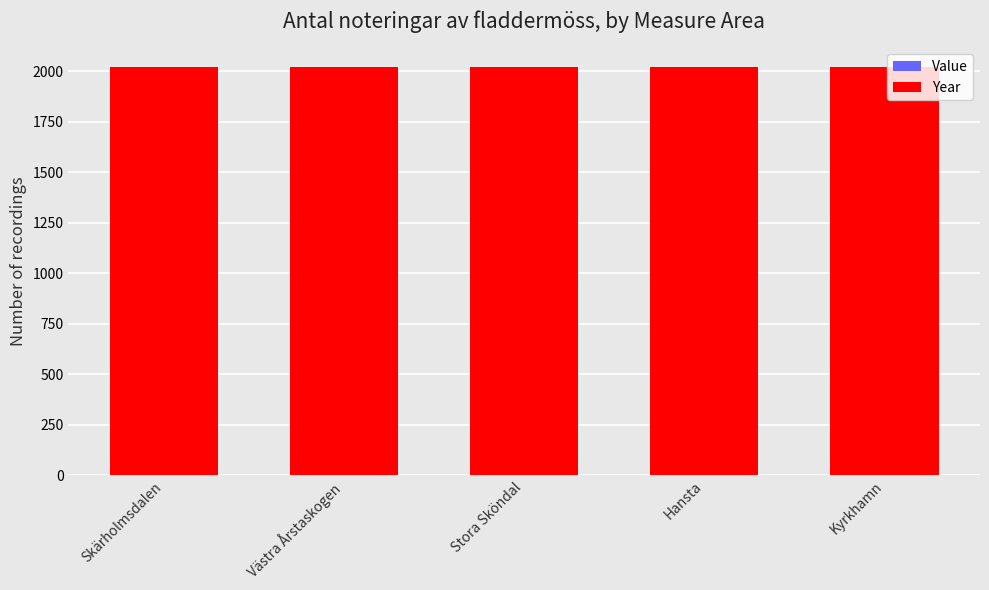

What position from the right is Västra Årstaskogen?

4